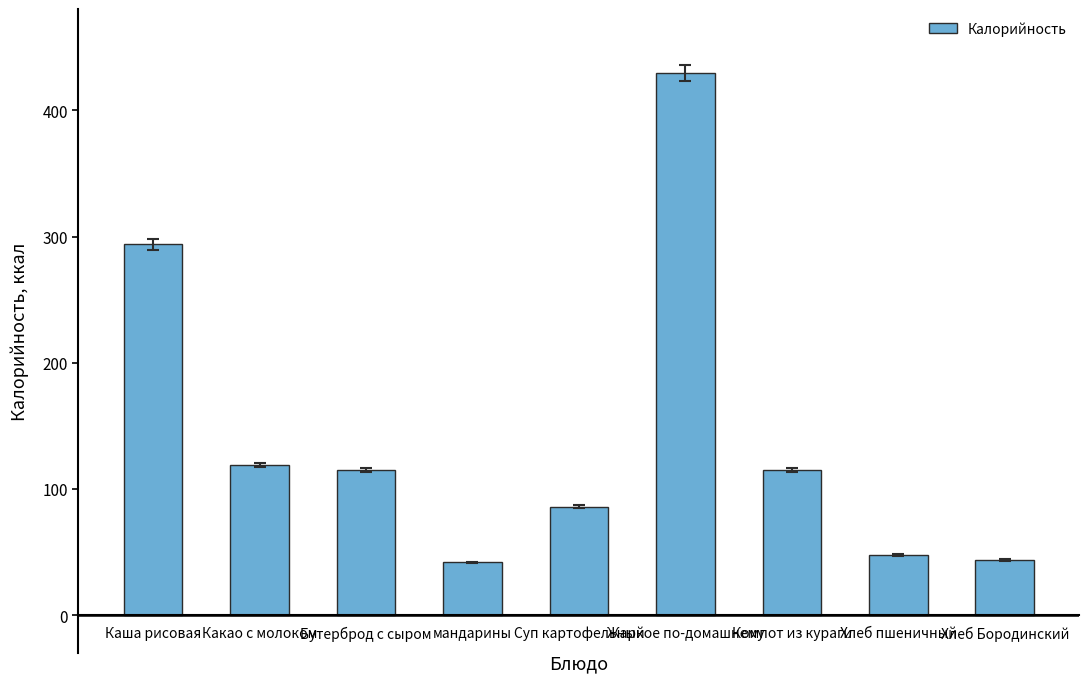

At which category does the chart reach its peak across all series?

Жаркое по-домашнему